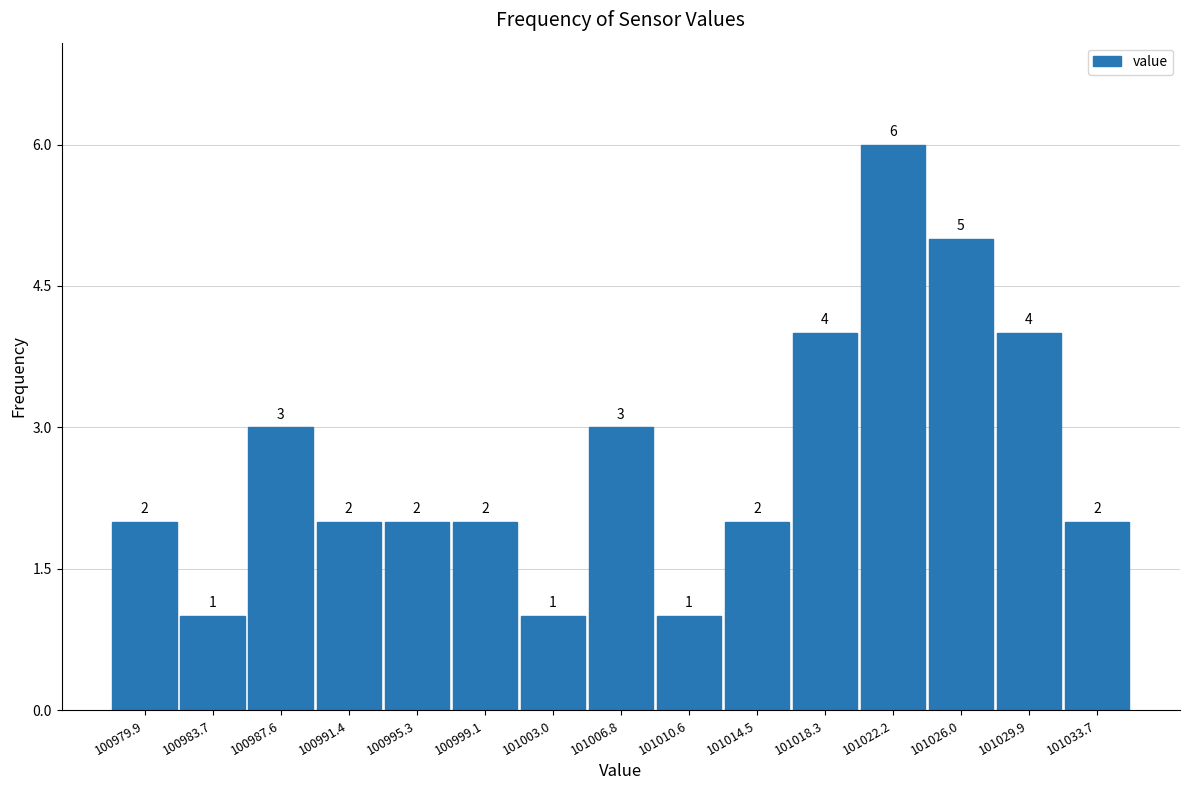

Reading left to right, transcribe this chart: for each bar, give the range it covers on the x-axis and its height. The bar edges are not printed on the chart, so give them approximately, as read against the axis.

100978.0 to 100982.0: 2
100982.0 to 100985.5: 1
100985.5 to 100989.5: 3
100989.5 to 100993.5: 2
100993.5 to 100997.0: 2
100997.0 to 101001.0: 2
101001.0 to 101005.0: 1
101005.0 to 101008.5: 3
101008.5 to 101012.5: 1
101012.5 to 101016.5: 2
101016.5 to 101020.0: 4
101020.0 to 101024.0: 6
101024.0 to 101028.0: 5
101028.0 to 101032.0: 4
101032.0 to 101035.5: 2